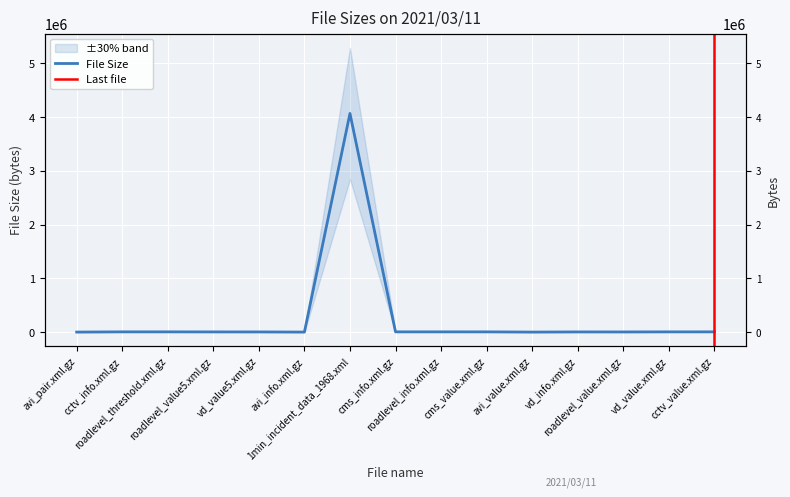

Which category has the highest value across all series?

1min_incident_data_1968.xml